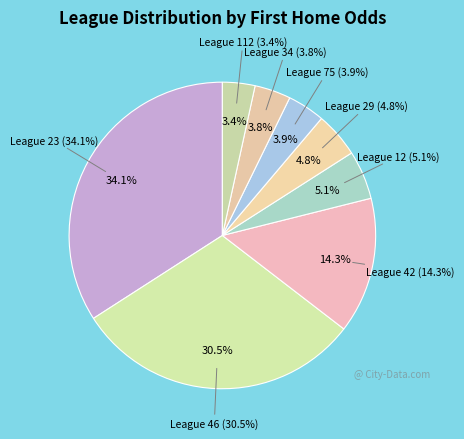

To the nearest percent, what percentage of the pie is 112?

3%